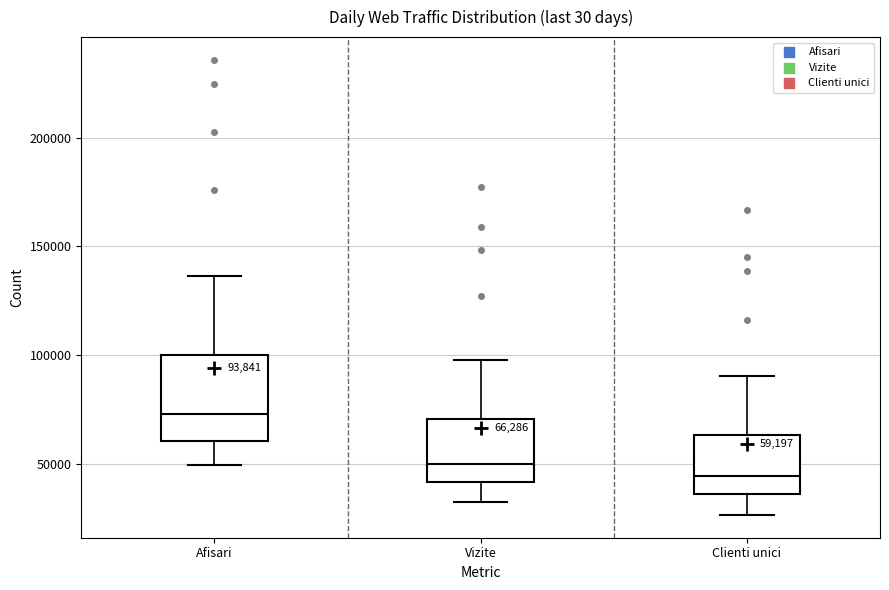

Which box's median line is the lowest?

Clienti unici